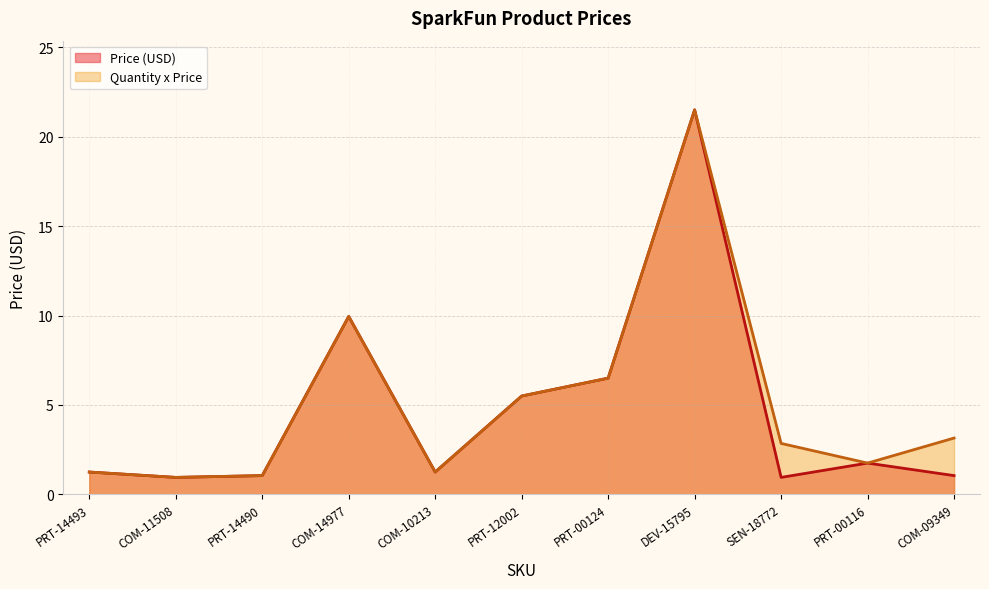

At which label does Price (USD) reach its minimum?

COM-11508